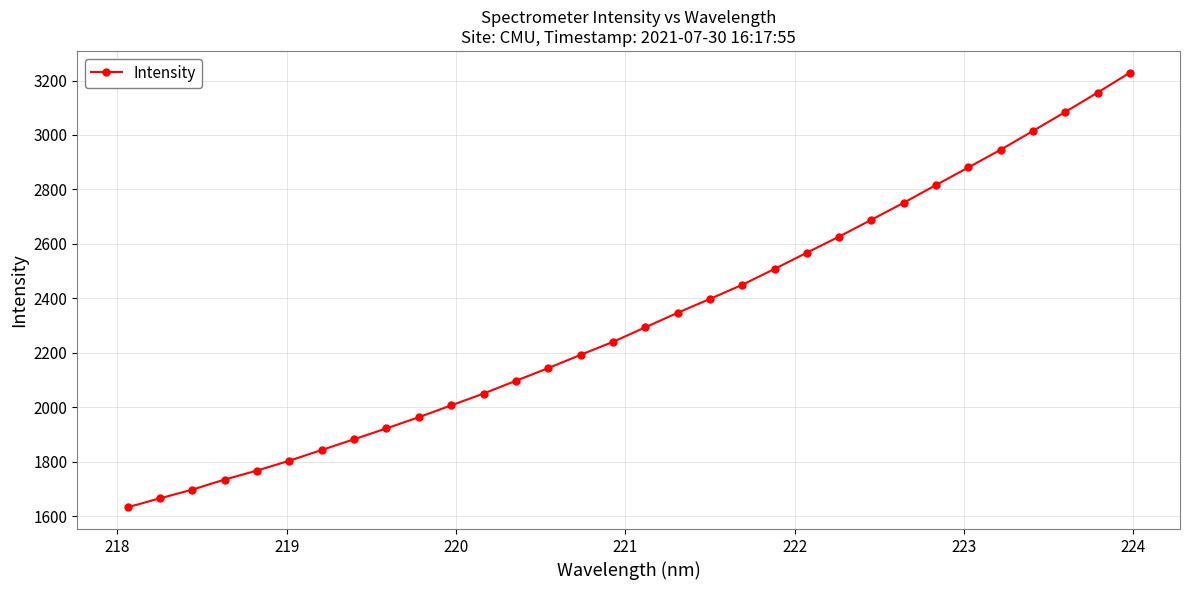

What is the value of the 15th point from the left?

2192.2